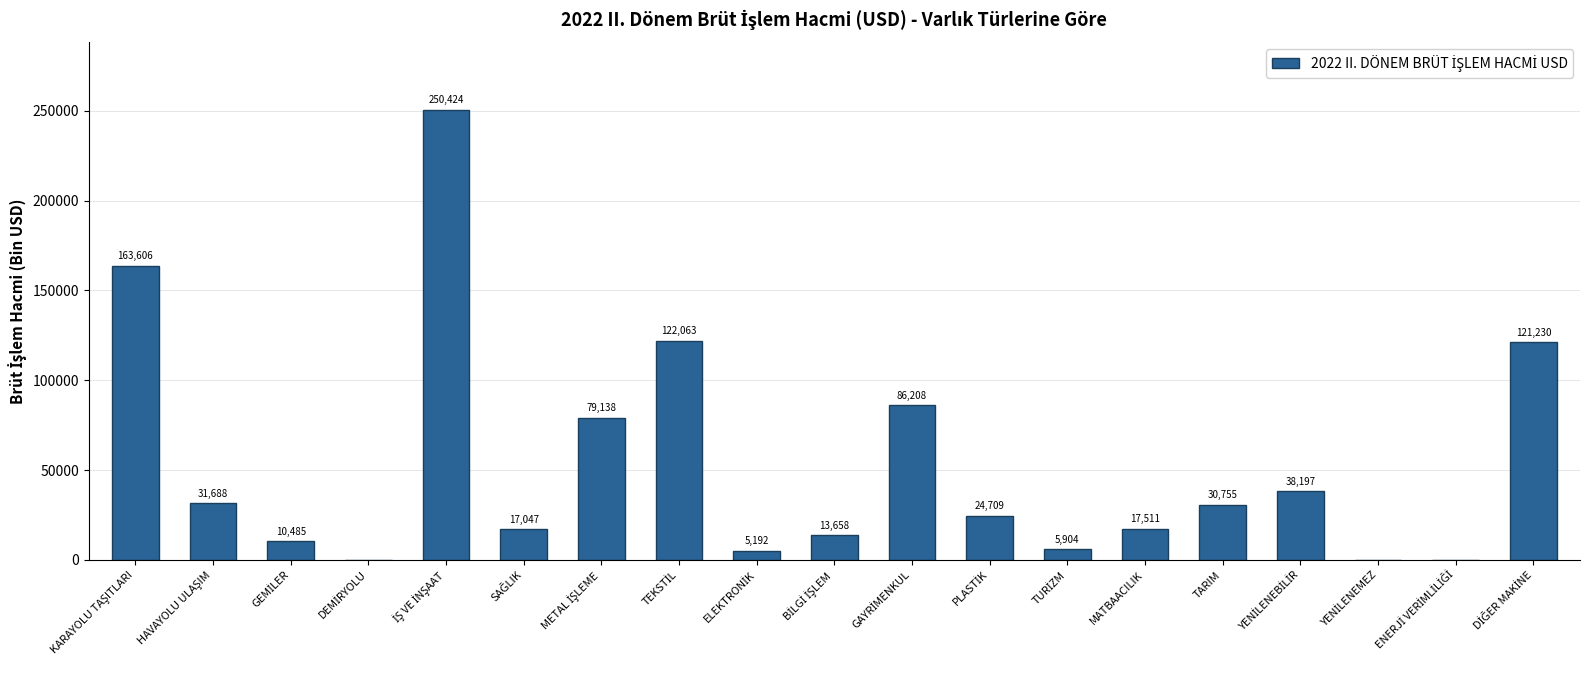

What is the greatest value displayed?

250423.6